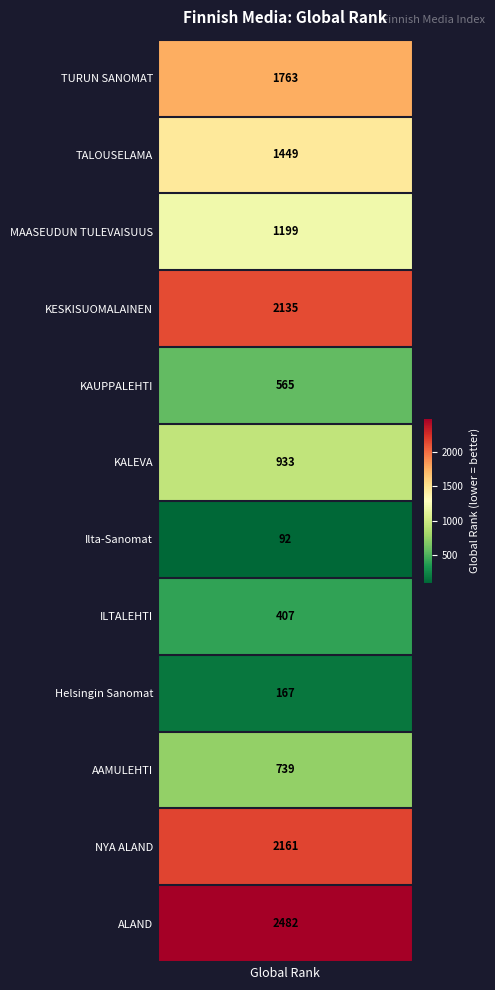

The value of Global_rank at KALEVA is 610.2. True or false?

False